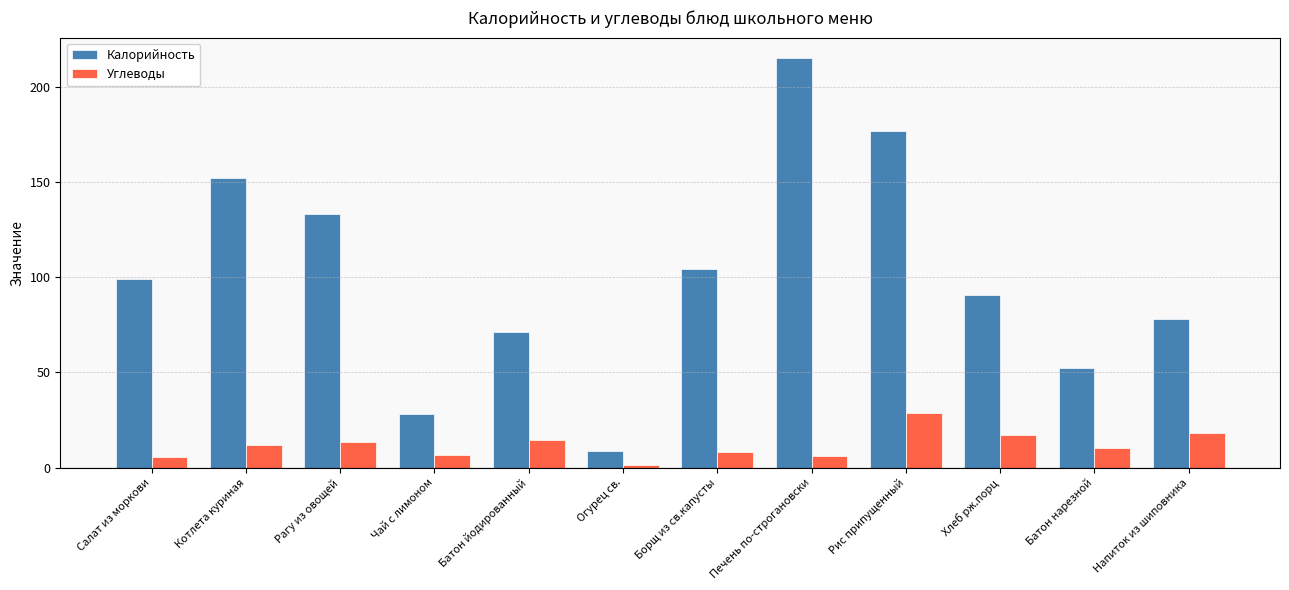

Rank the series by their average value, from highest to lowest.

Калорийность, Углеводы